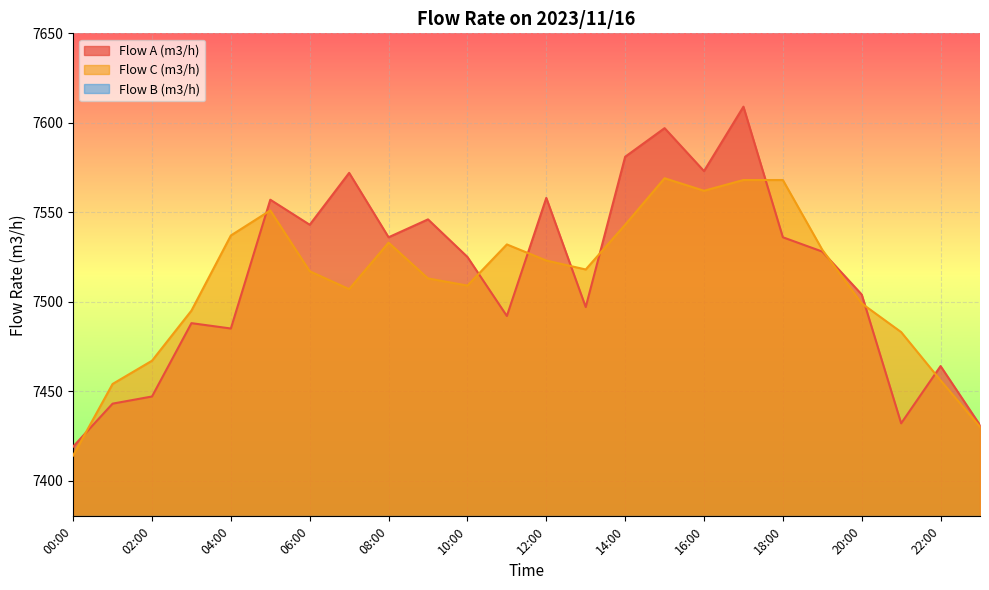

Reading right to left, transcribe all the data shown in this chart.

Flow A (m3/h): 23:00=7431	22:00=7464	21:00=7432	20:00=7504	19:00=7528	18:00=7536	17:00=7609	16:00=7573	15:00=7597	14:00=7581	13:00=7497	12:00=7558	11:00=7492	10:00=7525	09:00=7546	08:00=7536	07:00=7572	06:00=7543	05:00=7557	04:00=7485	03:00=7488	02:00=7447	01:00=7443	00:00=7419
Flow C (m3/h): 23:00=7430	22:00=7456	21:00=7483	20:00=7499	19:00=7529	18:00=7568	17:00=7568	16:00=7562	15:00=7569	14:00=7543	13:00=7518	12:00=7523	11:00=7532	10:00=7509	09:00=7513	08:00=7533	07:00=7507	06:00=7517	05:00=7551	04:00=7537	03:00=7495	02:00=7467	01:00=7454	00:00=7414